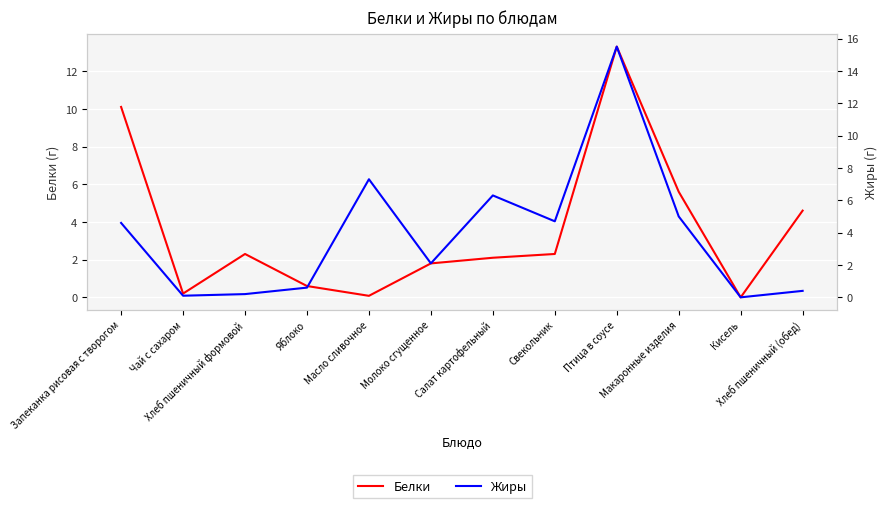

Between Запеканка рисовая с творогом and Хлеб пшеничный формовой, which series saw the biggest shift?

Белки